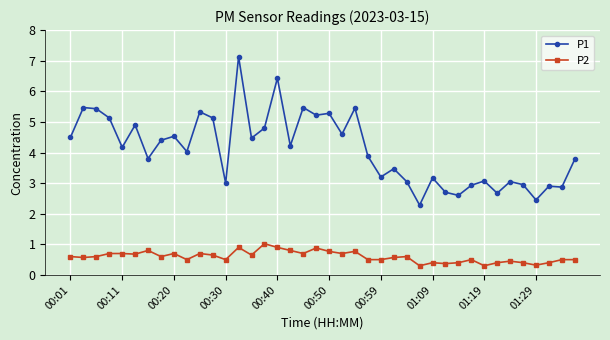

List the series in order of their overall mean, lowest first.

P2, P1